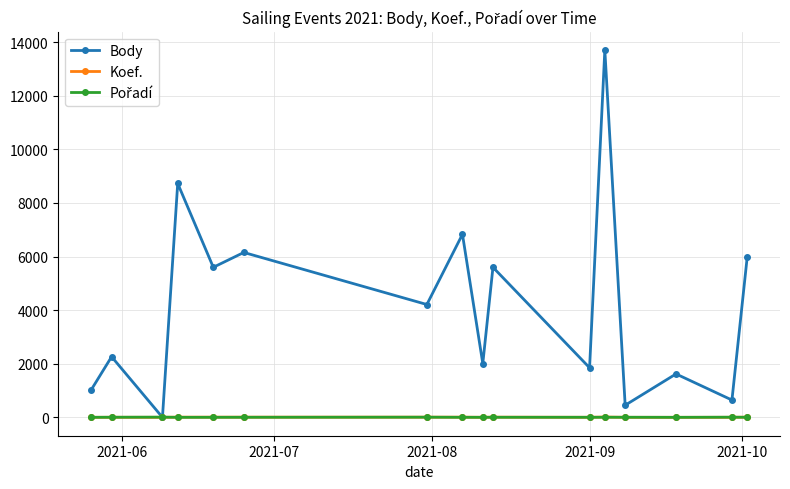

At how many categories does at least one series exceed 12054?

1